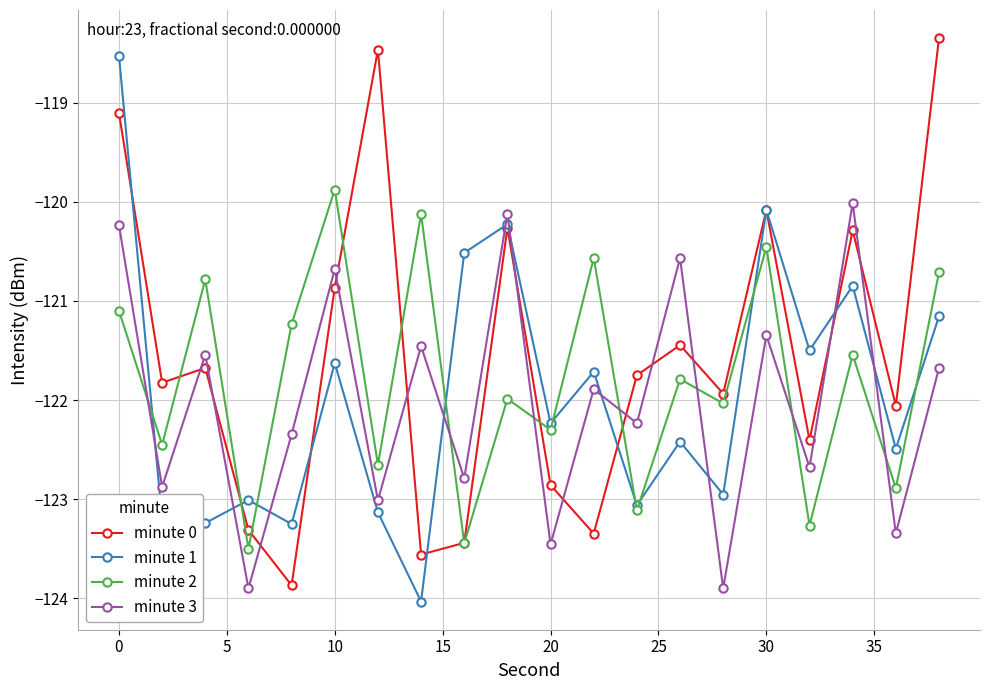

How many interior local peaks does the minute 2 series have?

8